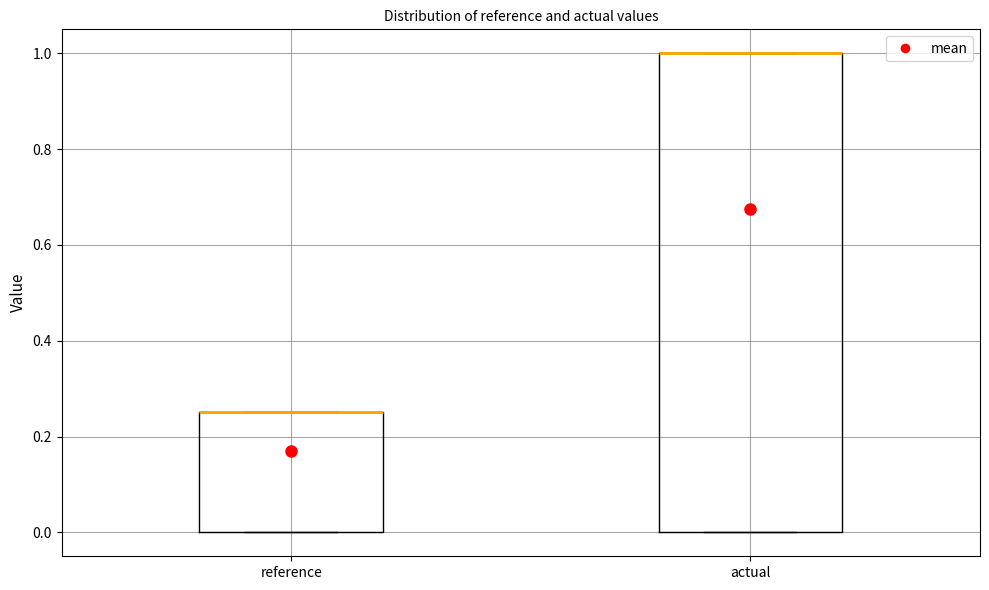

Reading left to right, read every box against the y-axis: the position of its median line, the range the box covers, and the ends of its whiskers. The values are not printed on the chart, so give them approximately, as read against the axis.

reference: median 0.26 (drawn on the box's upper edge), box 0.00 to 0.26, whiskers 0.00 to 0.26
actual: median 1.00 (drawn on the box's upper edge), box 0.00 to 1.00, whiskers 0.00 to 1.00